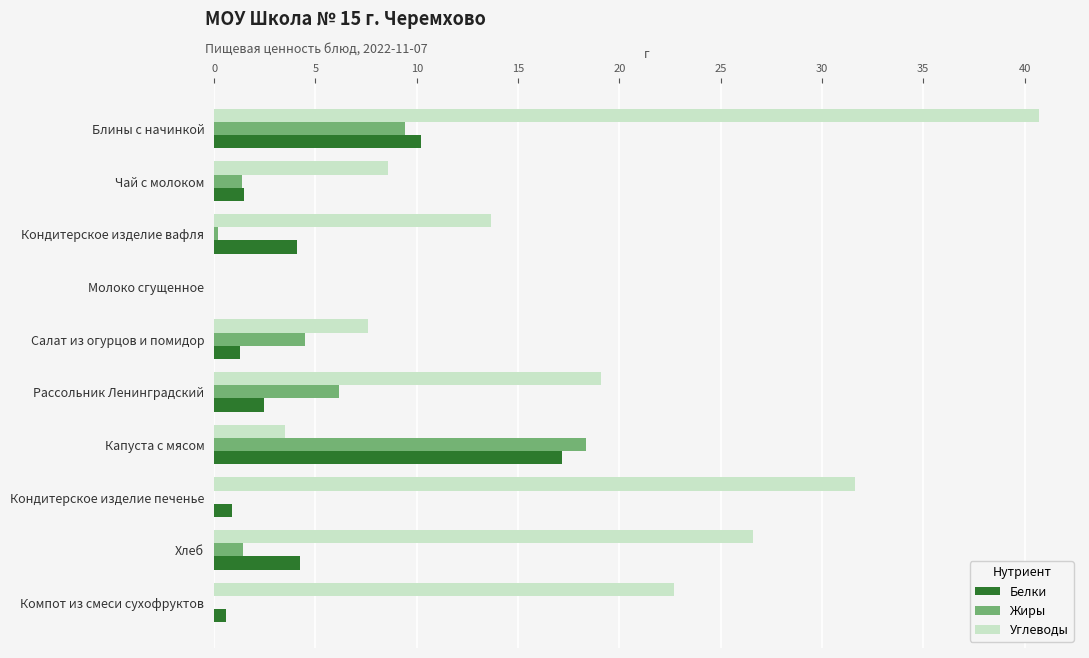

What is the sum of all Жиры values?

41.4